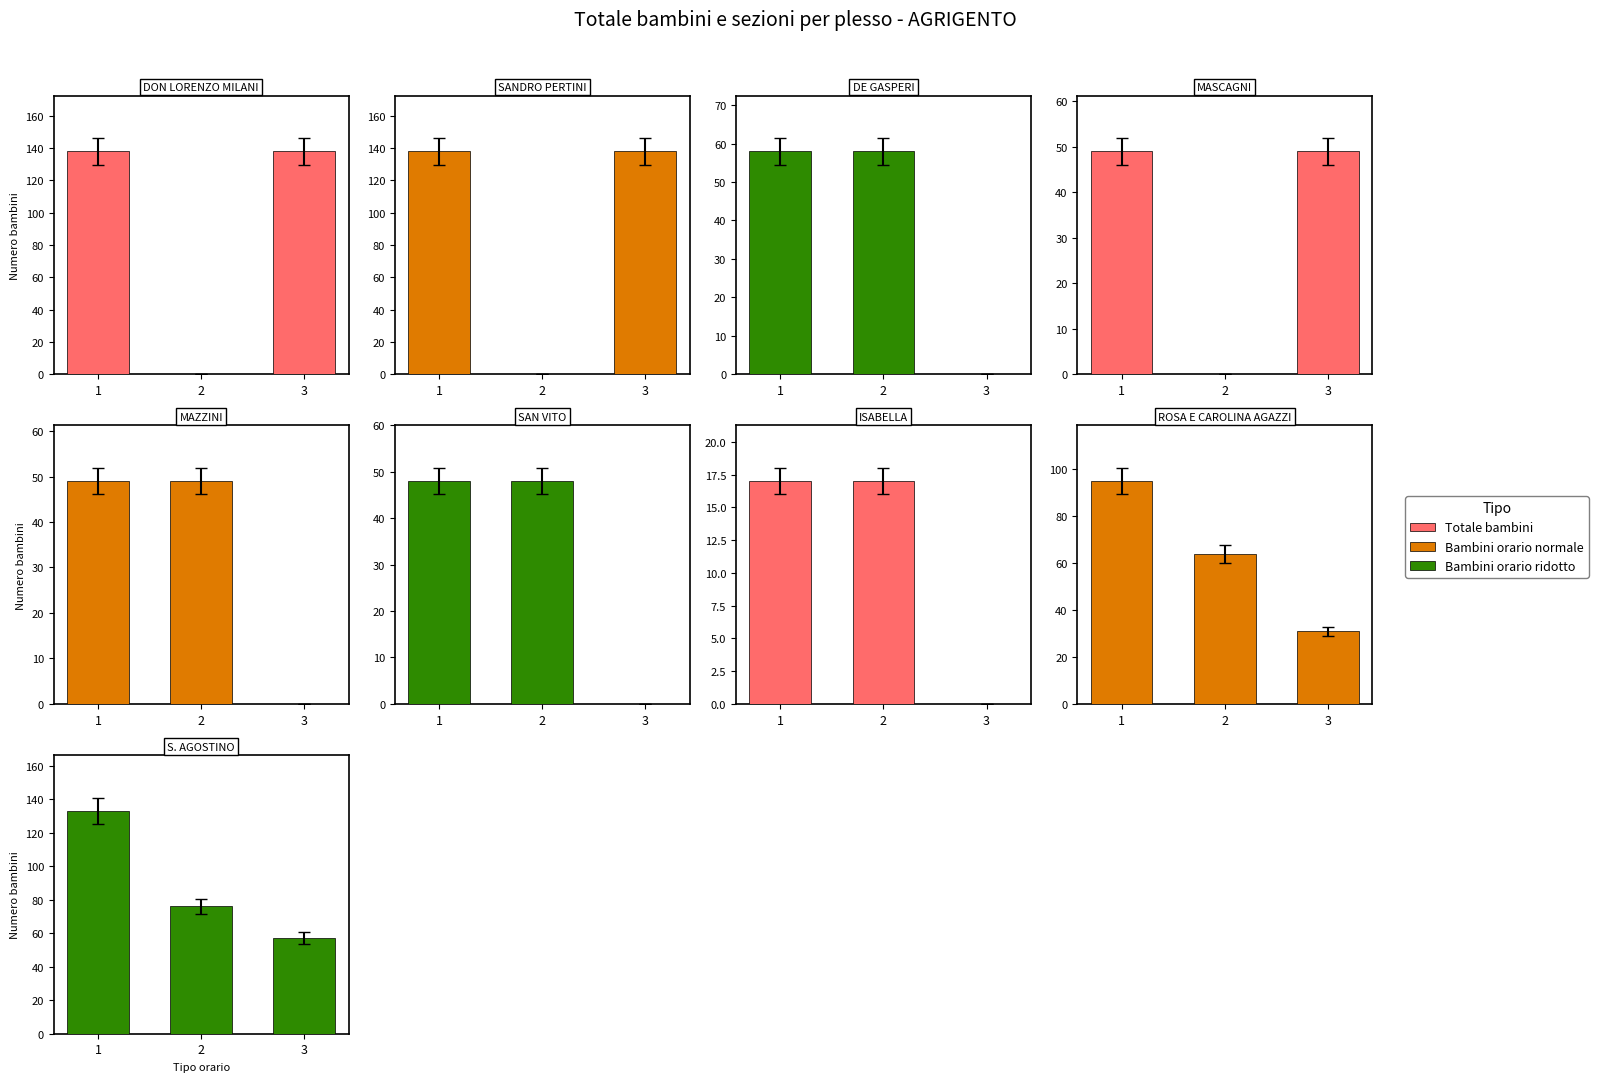

Does the chart contain any negative values?

No